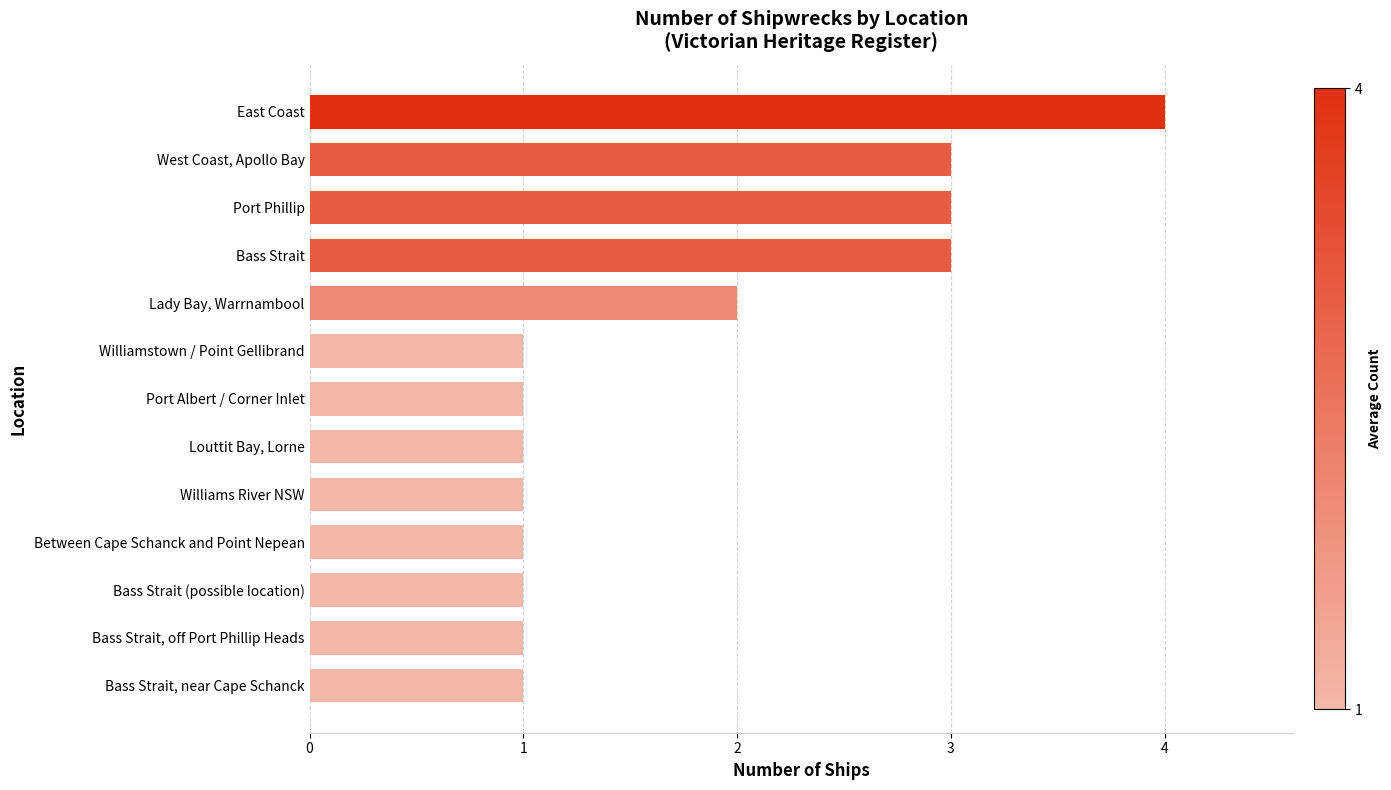

The value at Port Phillip is 4. True or false?

False